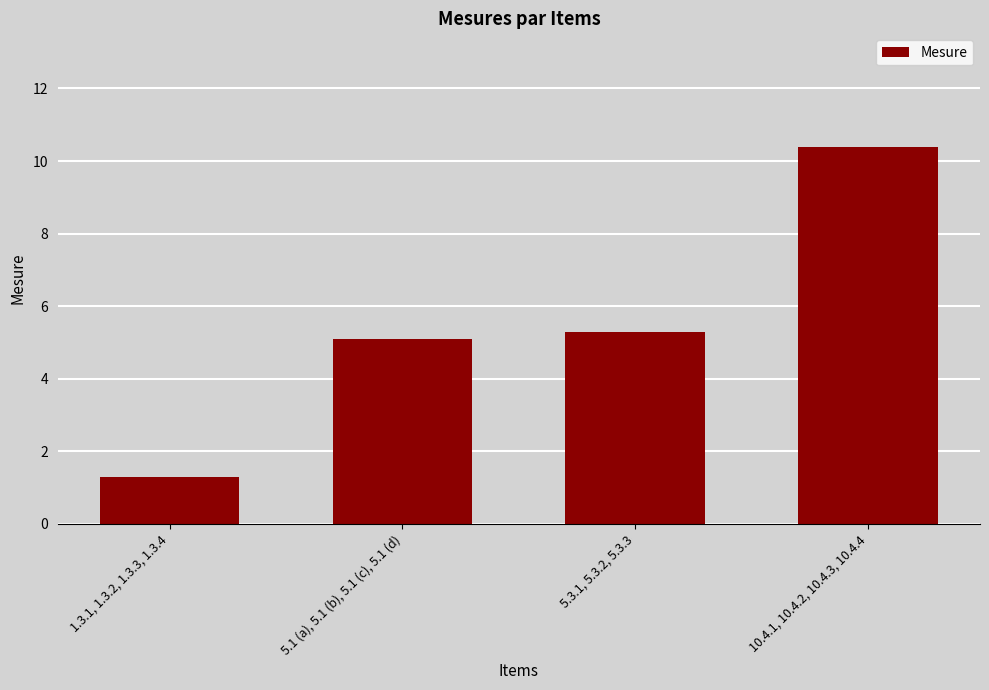

What is the label of the 3rd bar from the left?

5.3.1, 5.3.2, 5.3.3